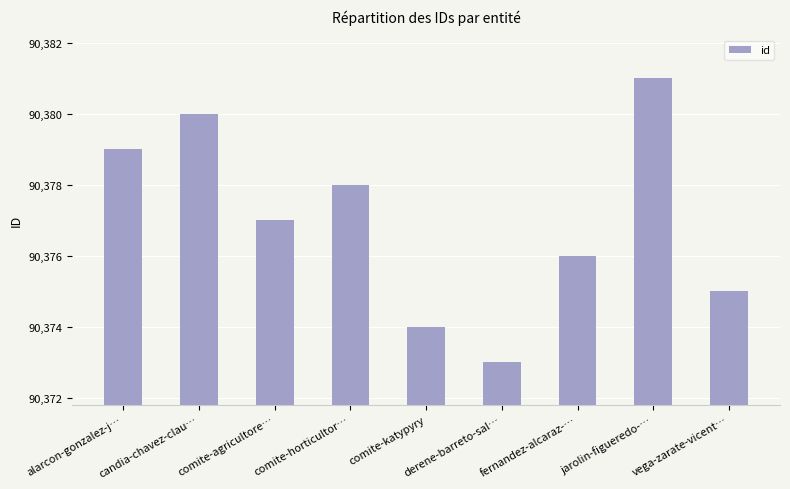

How many distinct data groups are displayed?

1